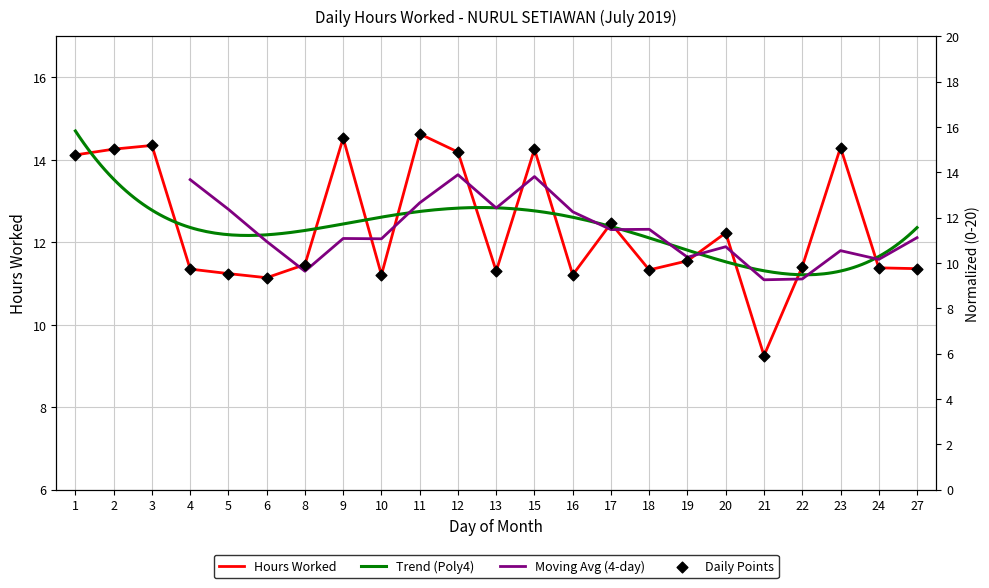

What is the change in value from 8 to 22?

-0.1